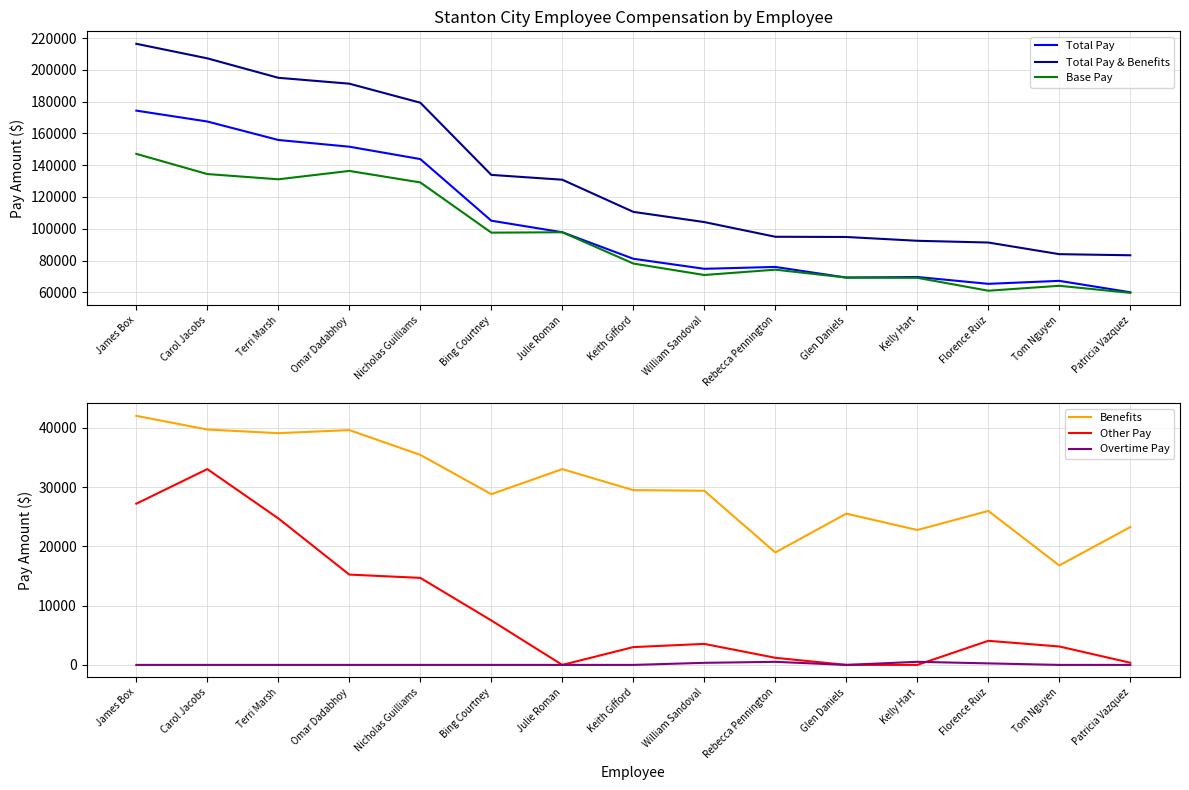

Does the chart display data point markers on the line(s)?

No